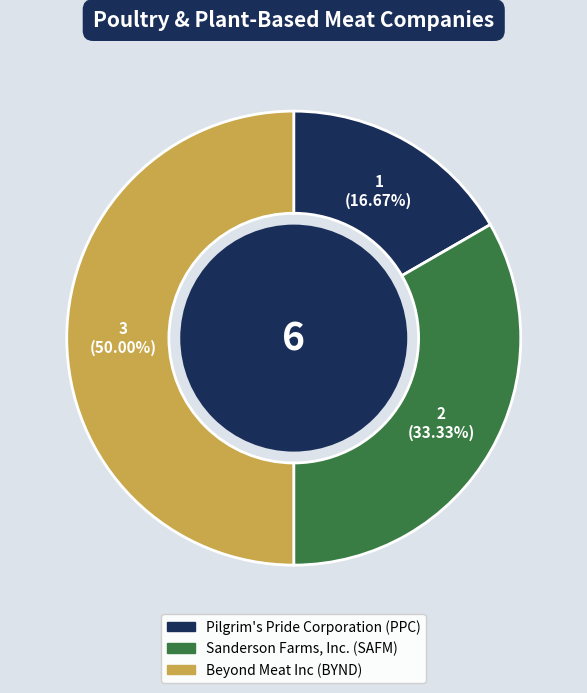

How many segments does this pie chart have?

3